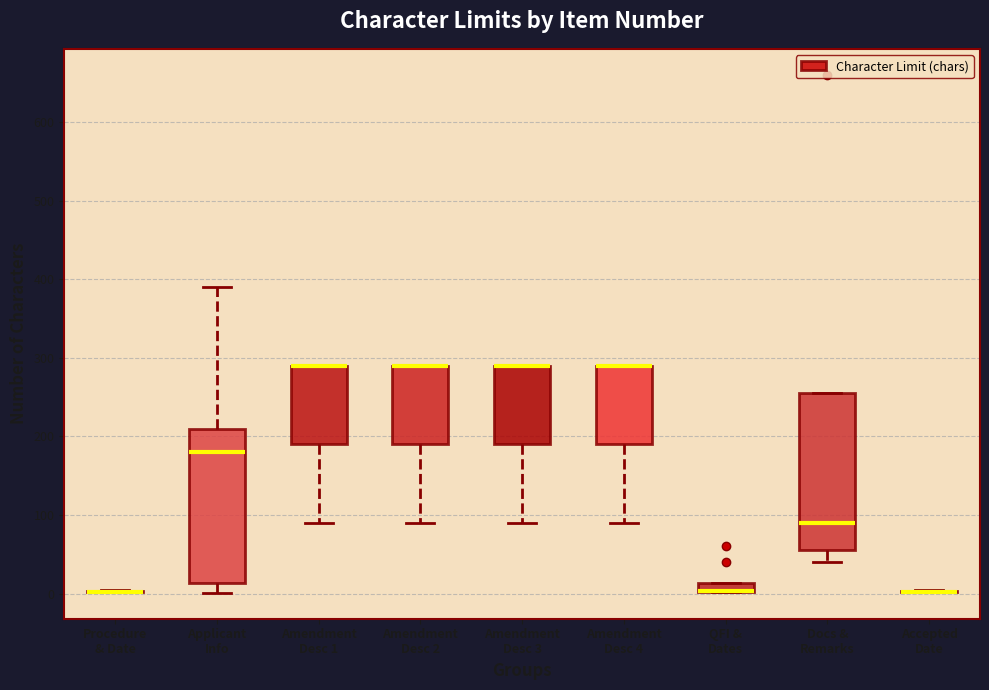

Where is the lower edge of the box for Amendment Desc 4 on the y-axis? The values are not printed on the chart, so give them approximately, as read against the axis.

190